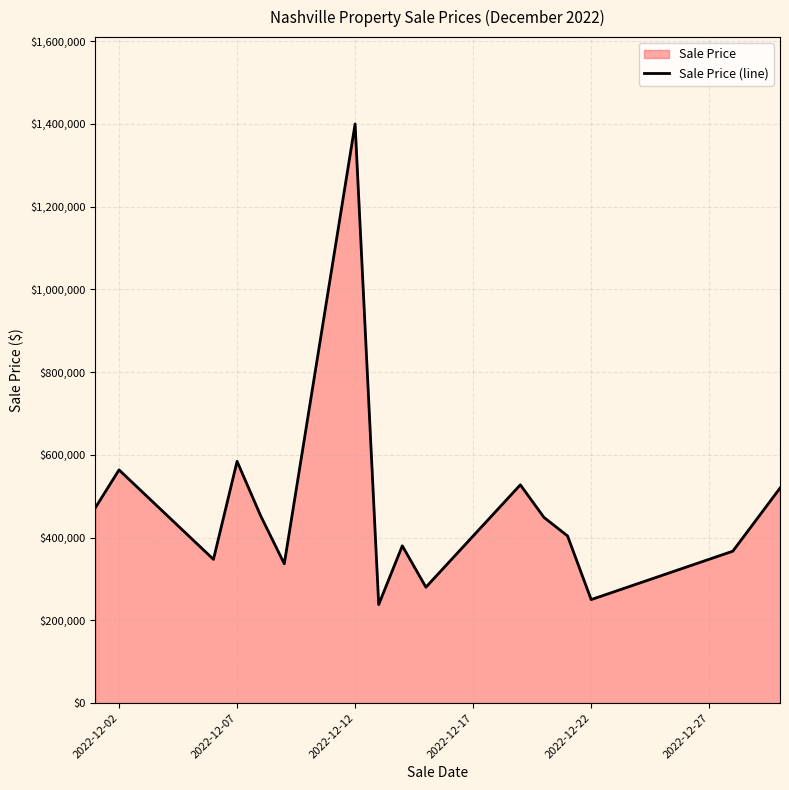

How many points are lower than both their immediate neighbors (excluding endpoints)?

5